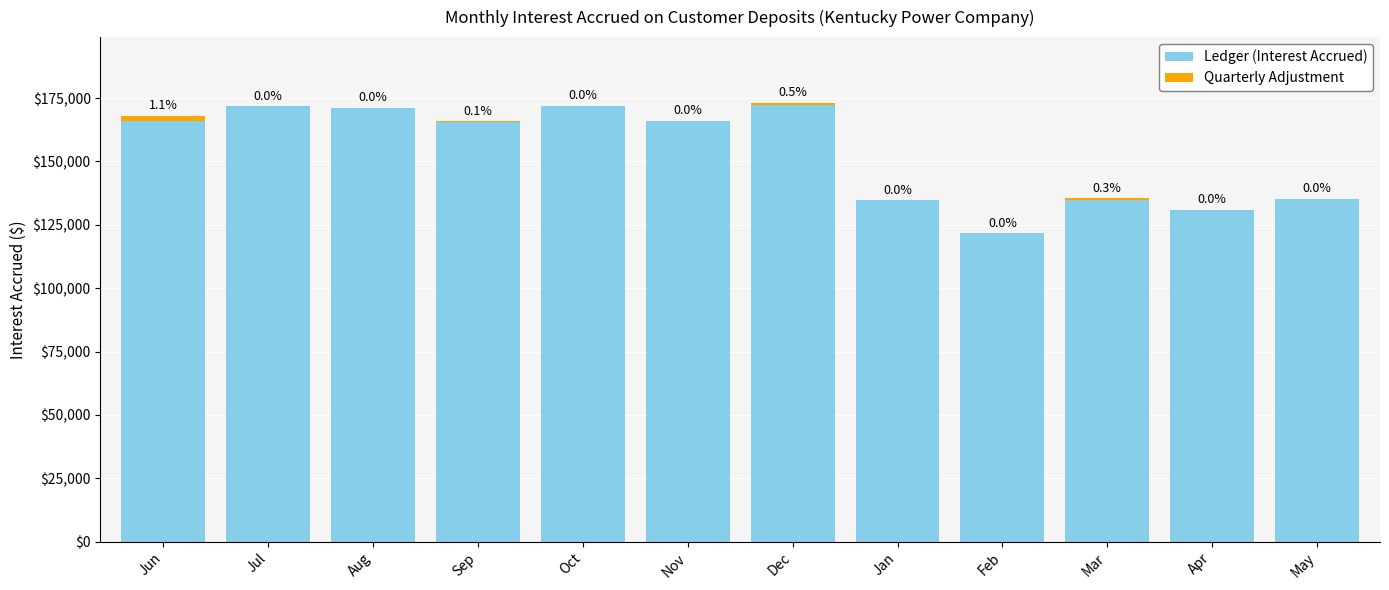

Are the bars grouped side by side (vs. stacked)?

No